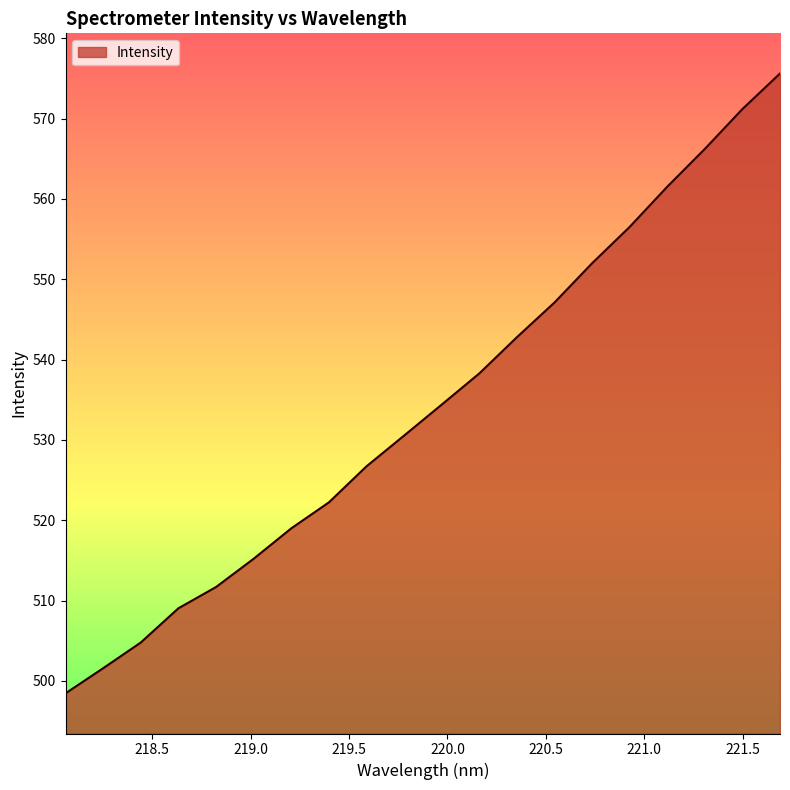

What is the greatest value displayed?

575.6